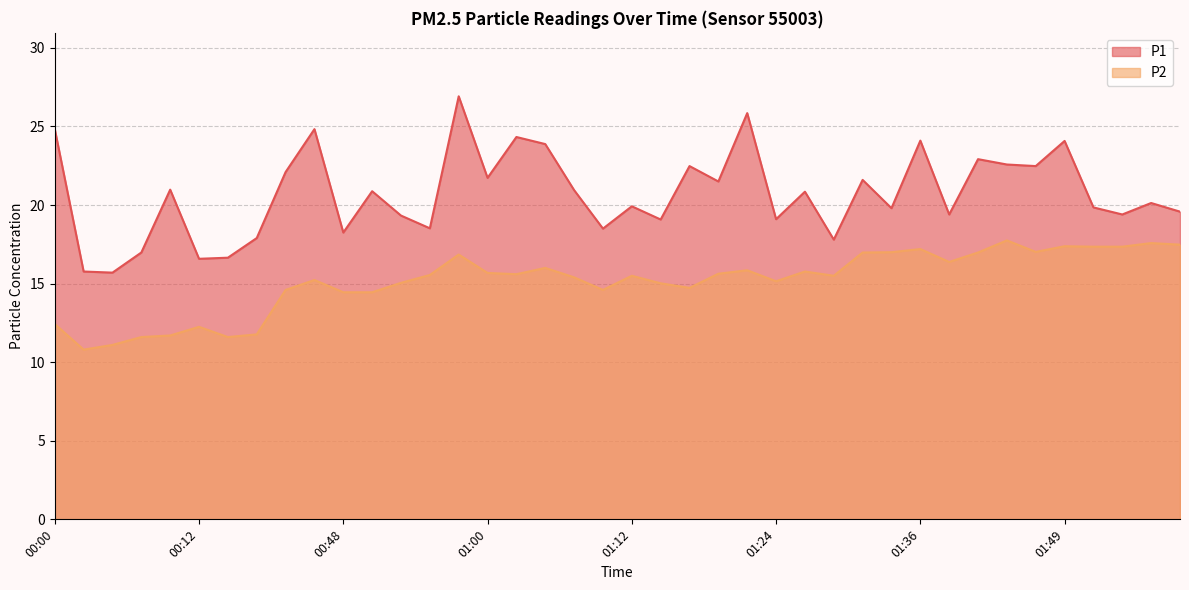

What is the label of the 23rd point from the left?

01:17